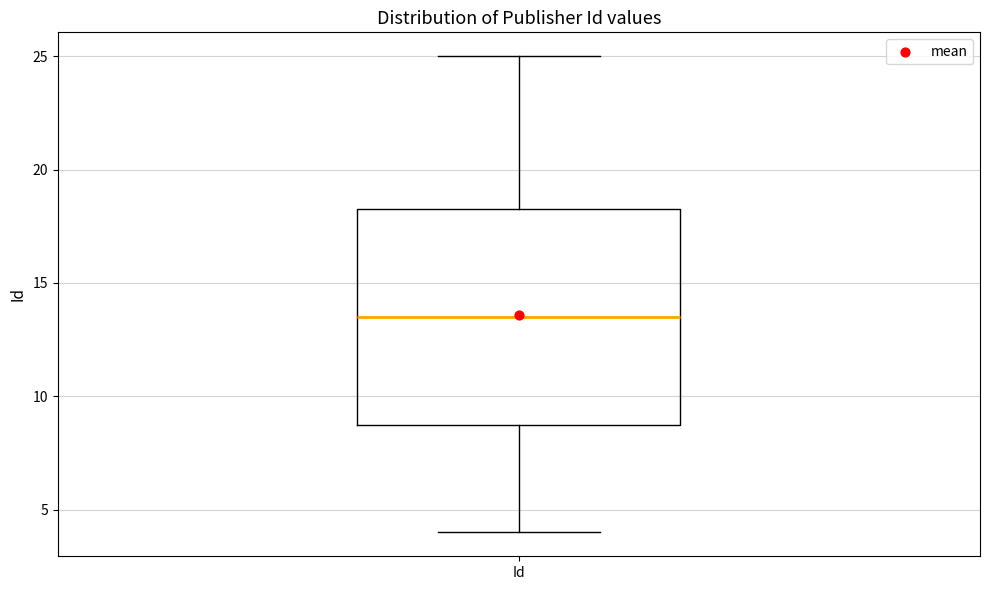

Transcribe this box plot: give where the median line is, the range the box spans, and where the two whiskers end, as read against the y-axis. The values are not printed on the chart, so give them approximately, as read against the axis.

median 13.5, box 9.0 to 18.5, whiskers 4.0 to 25.0